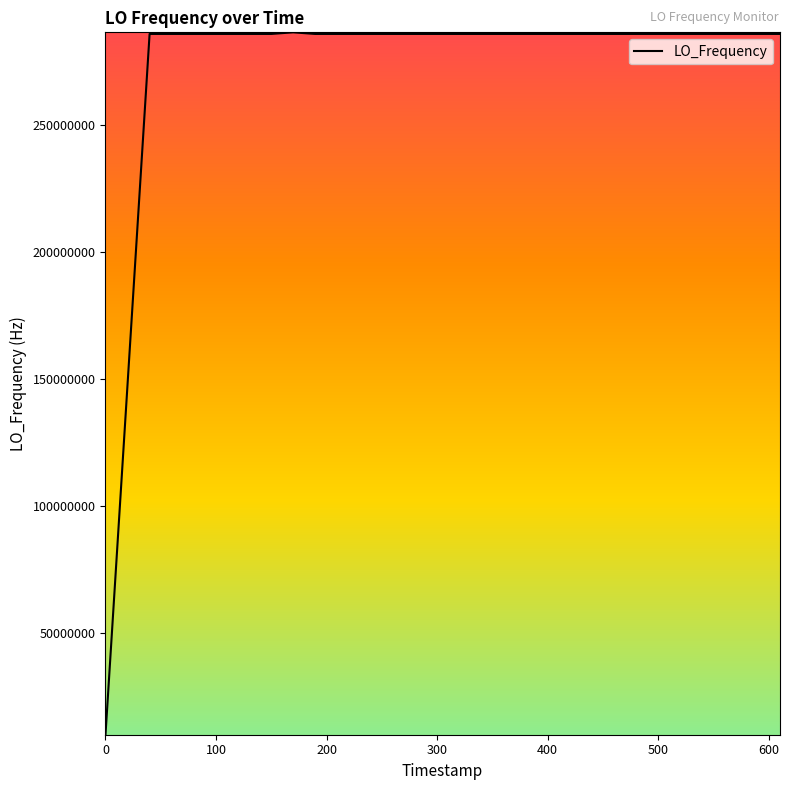

What is the smallest value displayed?

9999991.4